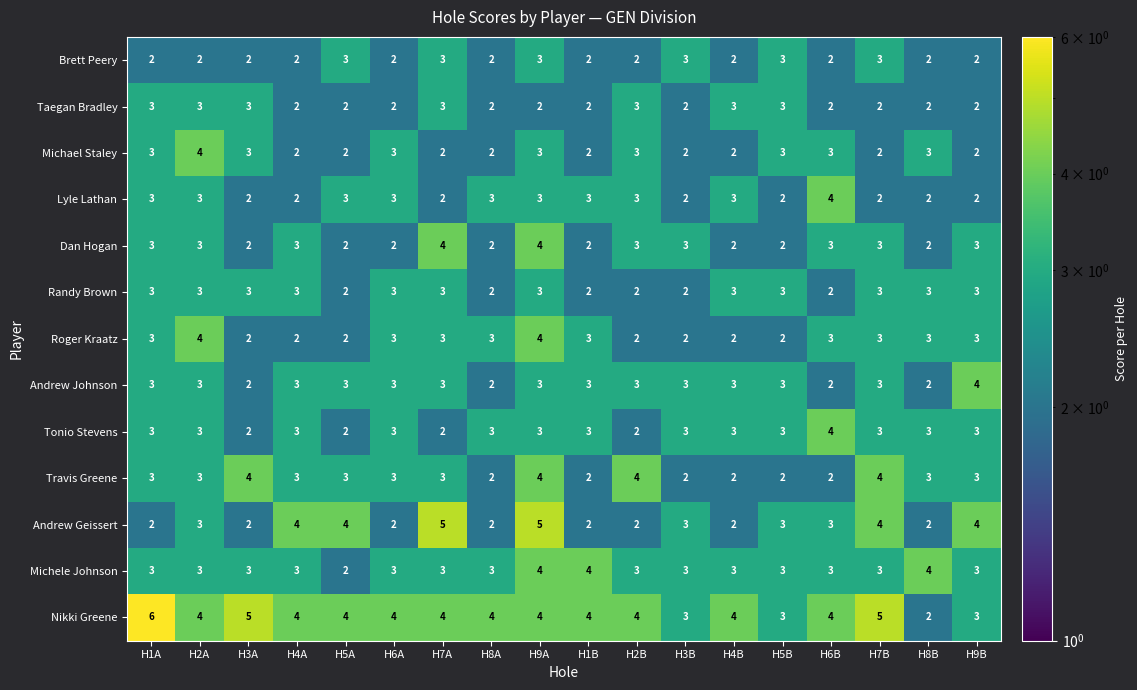

Which category has the highest value in the Tonio Stevens series?

H6B